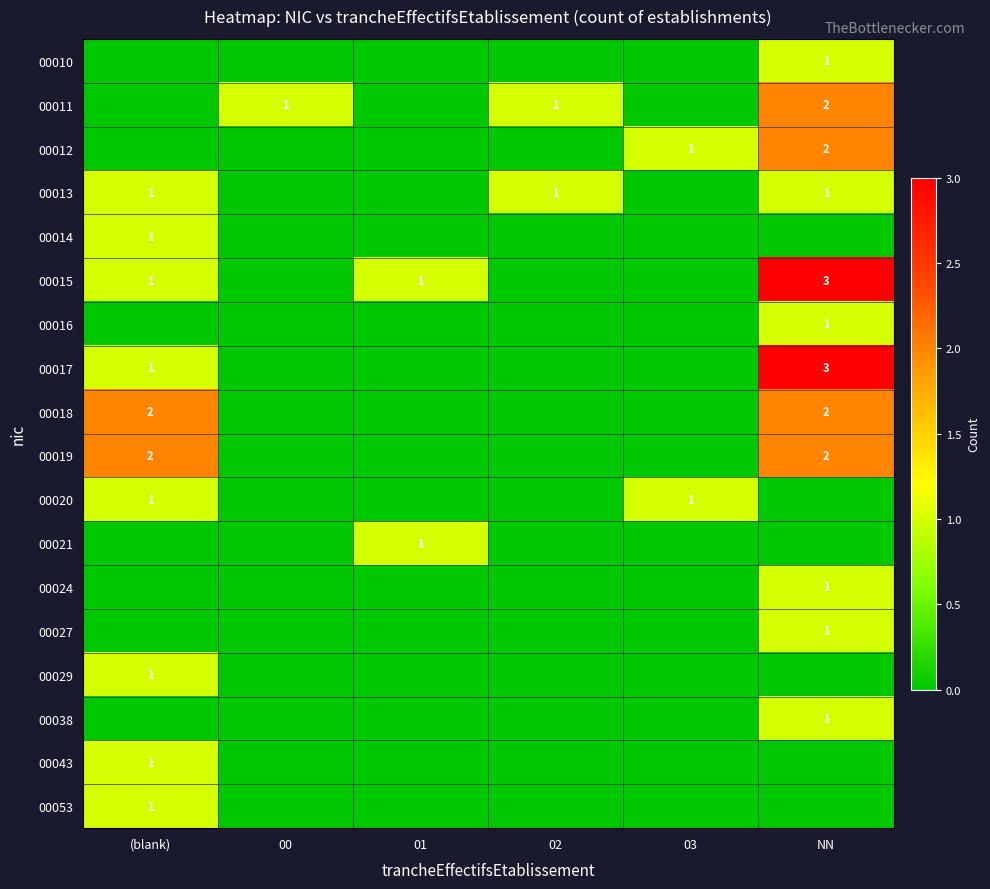

What is the total value across all series at 01?

2